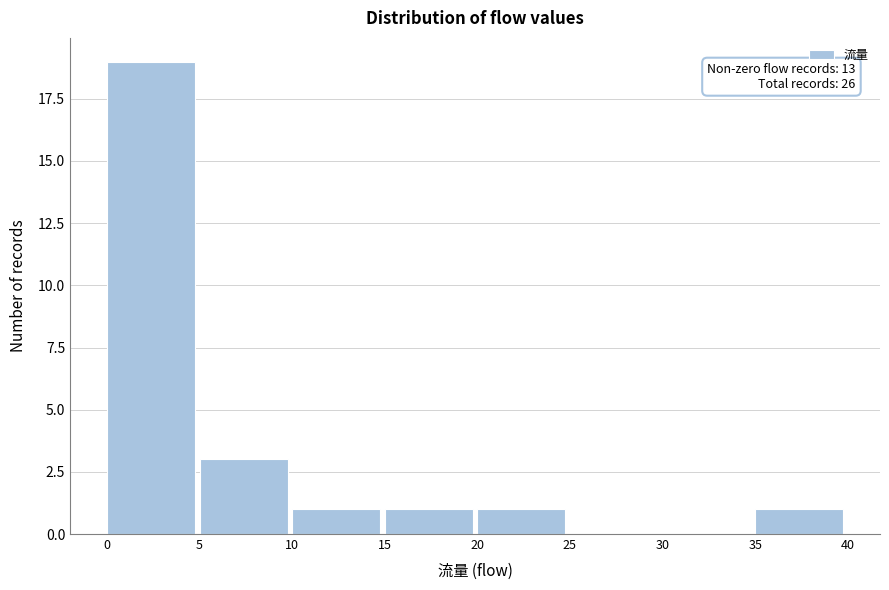

Over which range of the x-axis is the bar tallest?

0 to 5